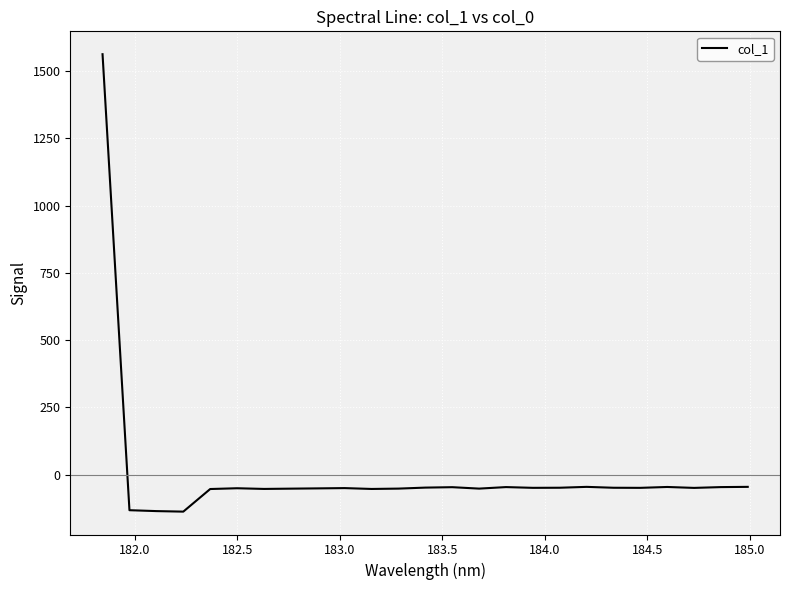

Count the number of values greater than -48.

8